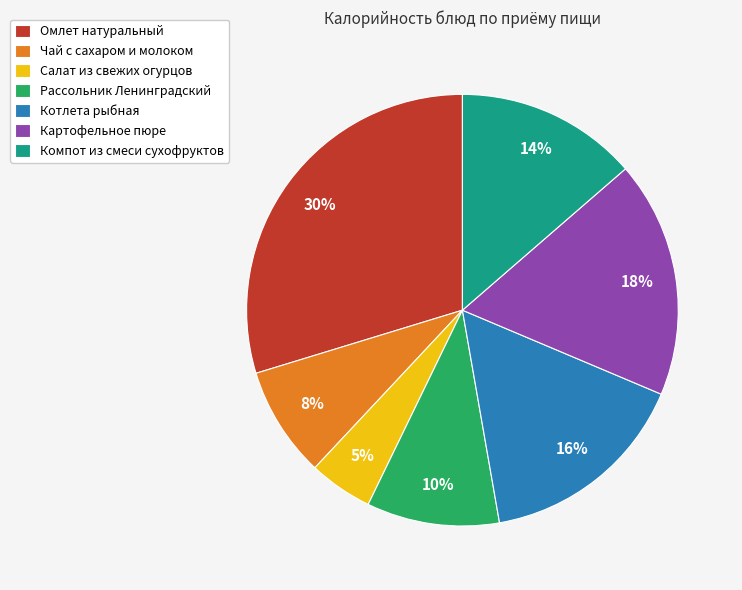

Is there any slice that represents more than half of the pie?

No